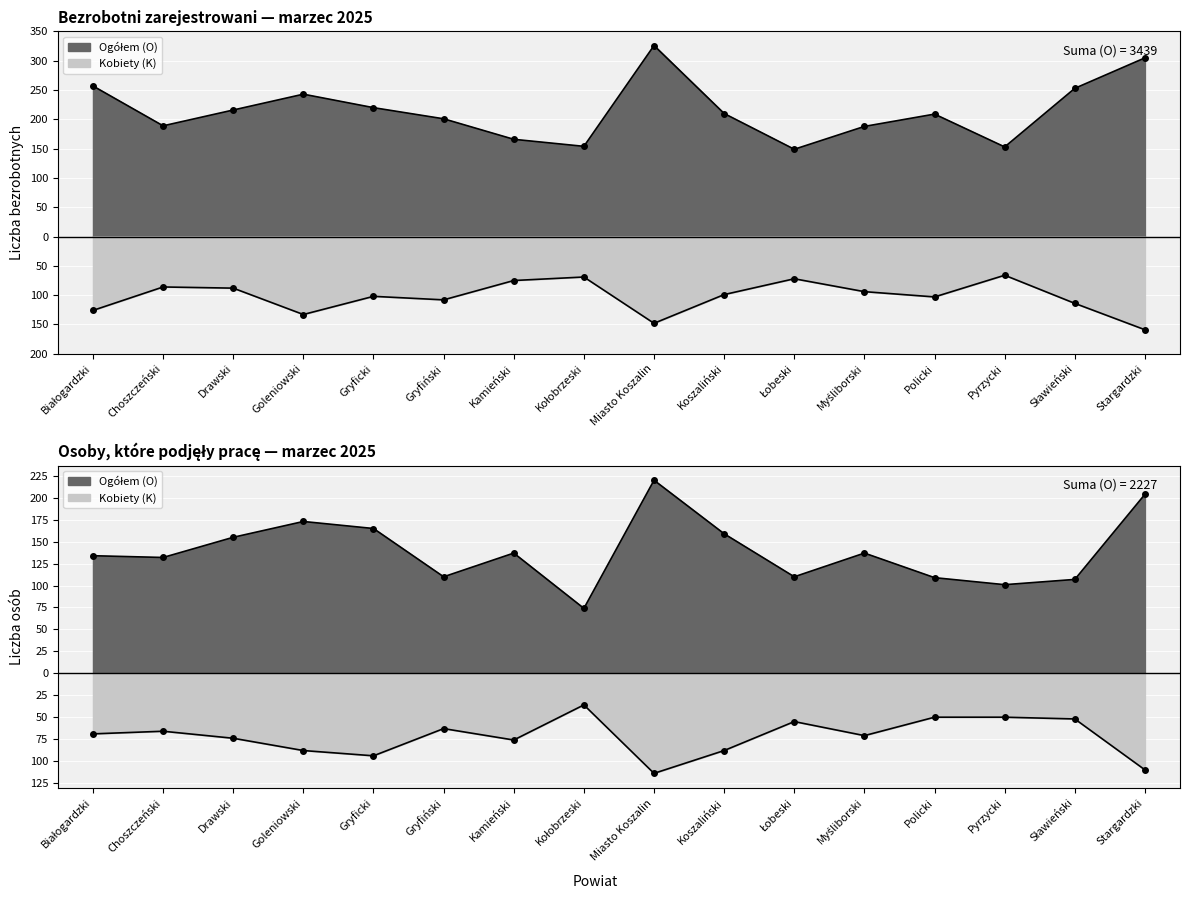

What is the minimum value for Podjęli pracę (O)?

74